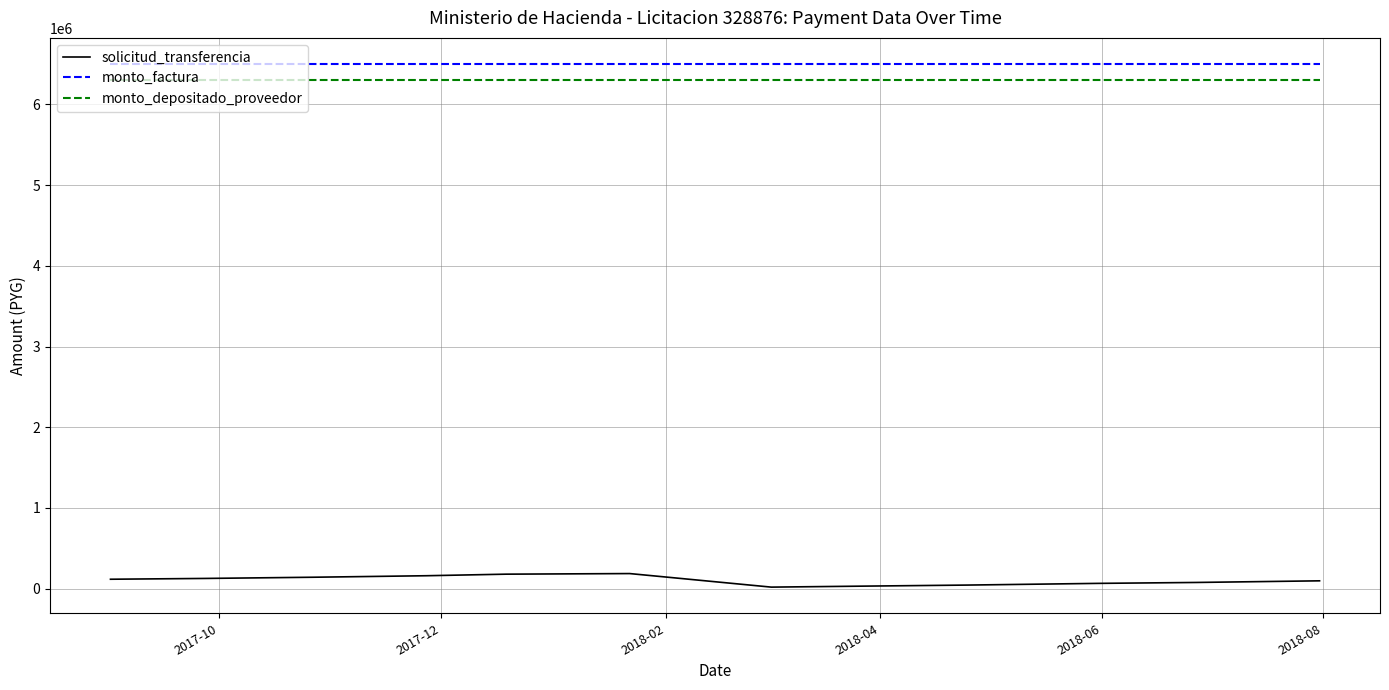

What is the maximum value for solicitud_transferencia?

186552